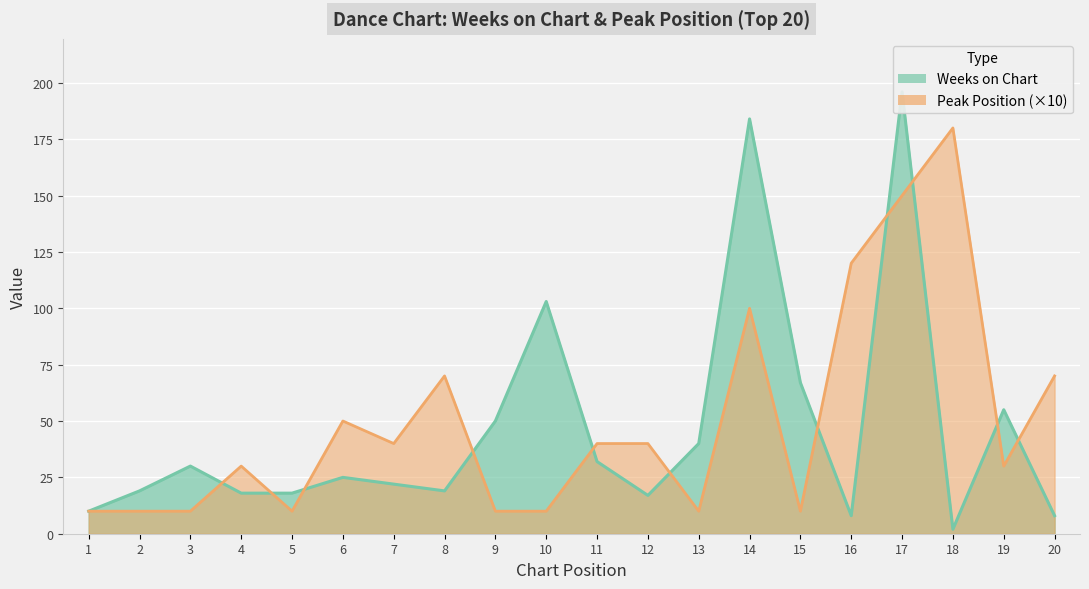

Rank the series by their average value, from highest to lowest.

Peak Position, Weeks on Chart